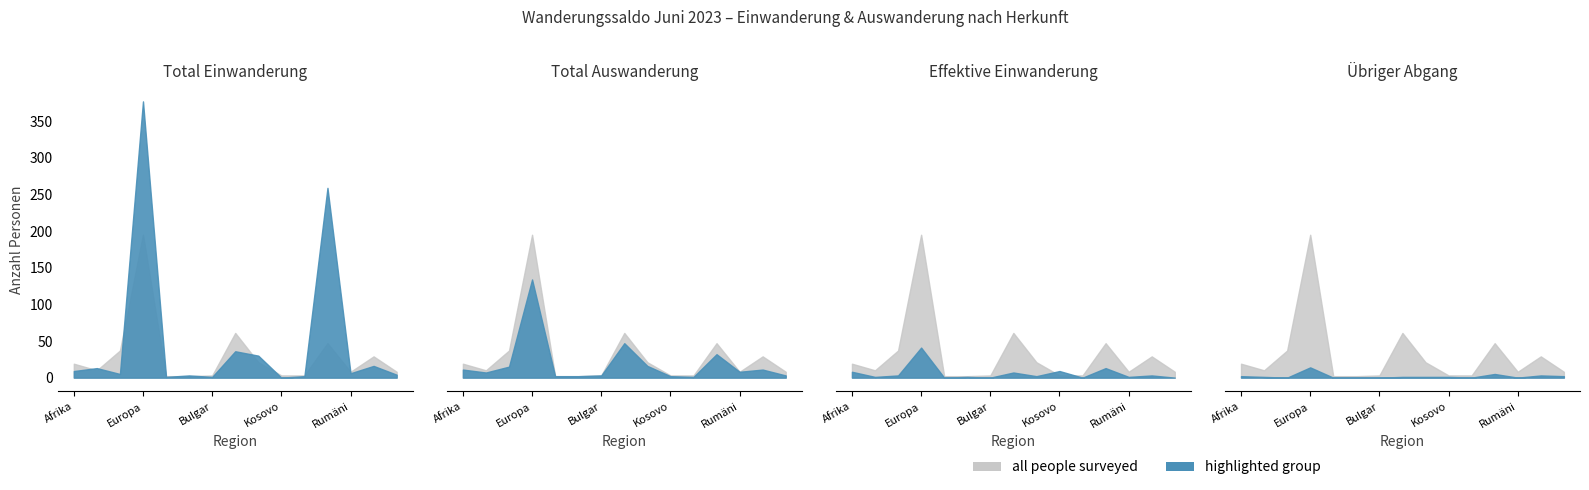

At which category does the chart reach its minimum across all series?

Kosovo